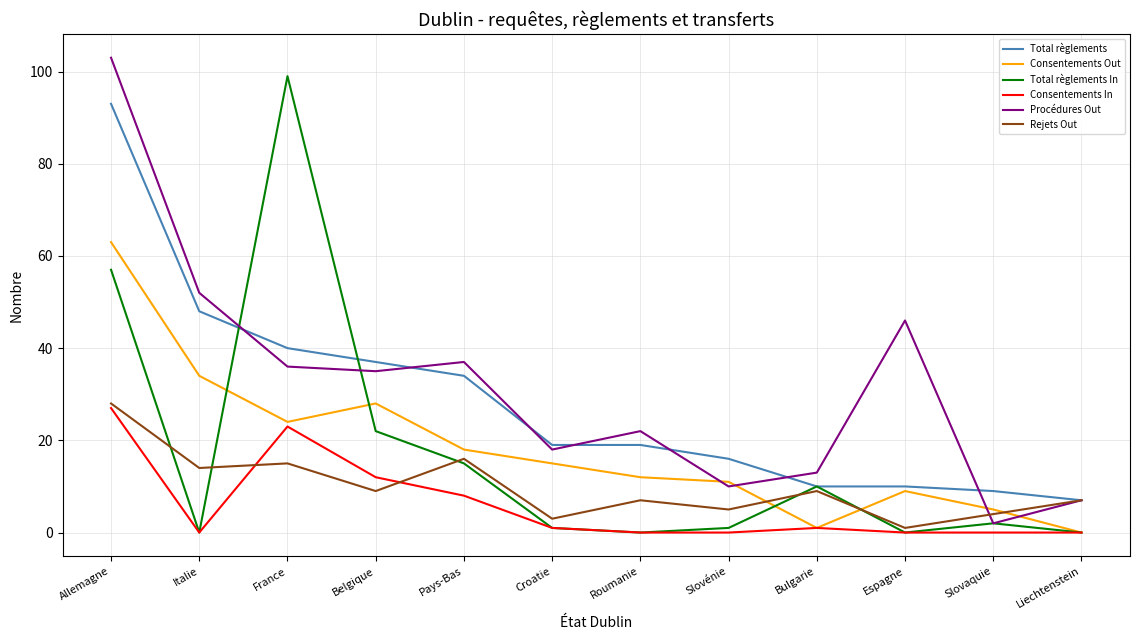

What are all the series names shown in the legend?

Total règlements, Consentements Out, Total règlements In, Consentements In, Procédures Out, Rejets Out